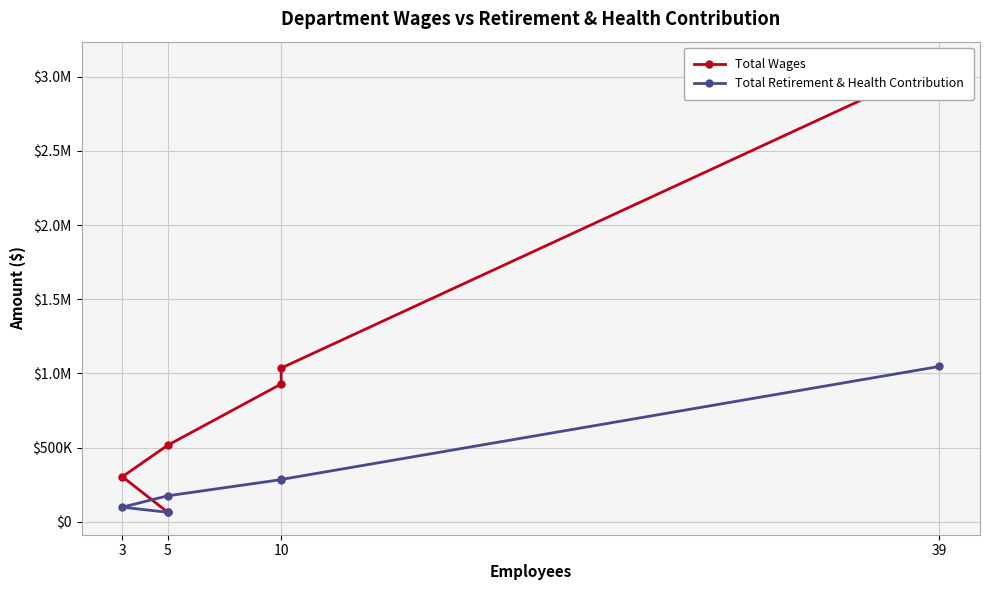

At which category does the chart reach its minimum across all series?

5